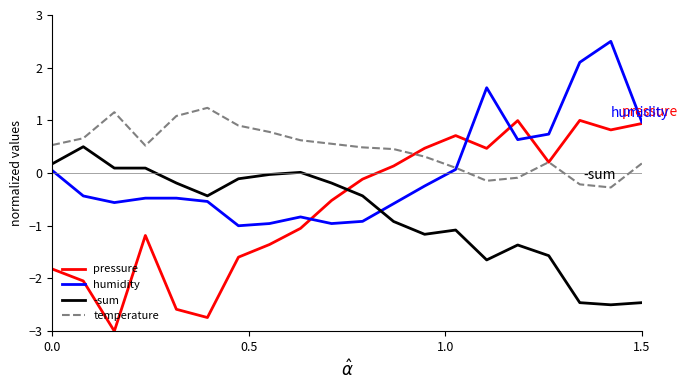

Which series has the largest total across all categories?

temperature